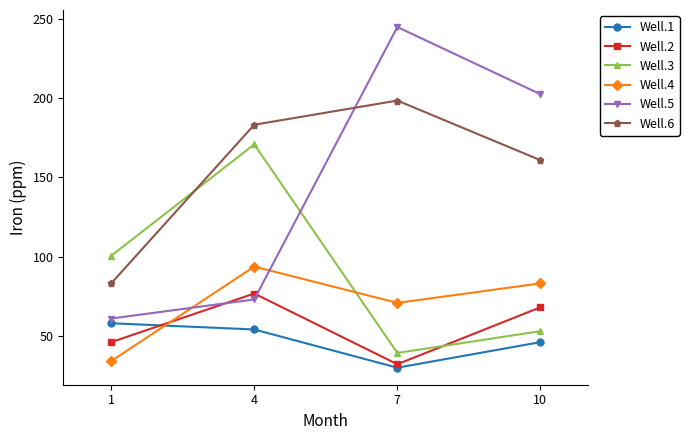

Where is the first local minimum for Well.4?

7